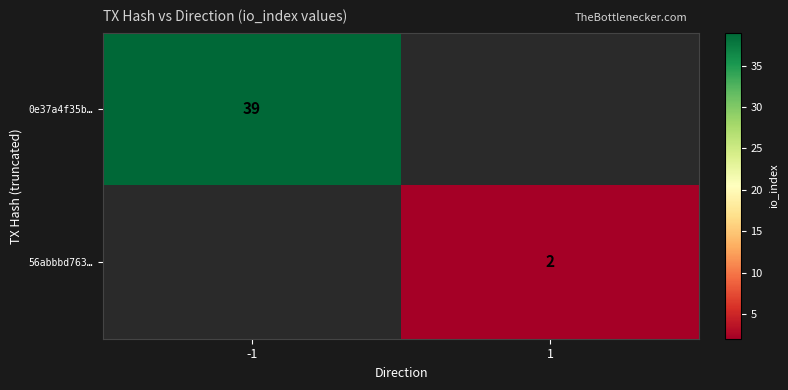

Is it true that 0e37a4f35b… equals 39 at -1?

True